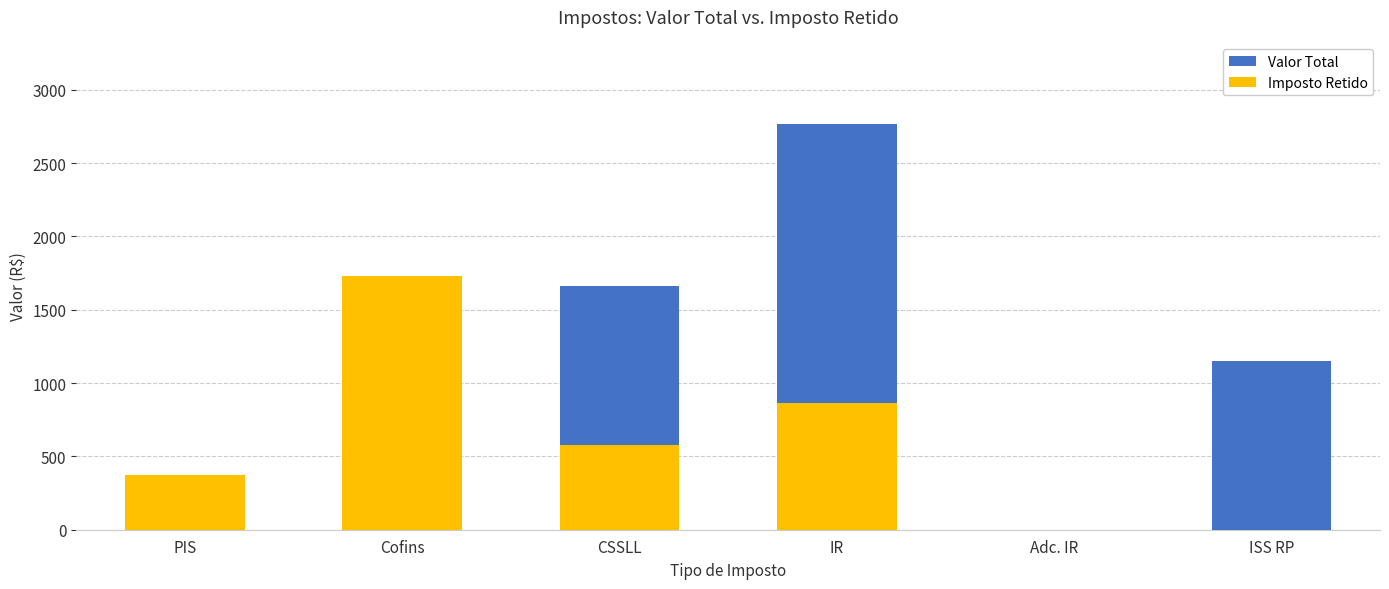

Which label corresponds to the largest value in the chart?

IR